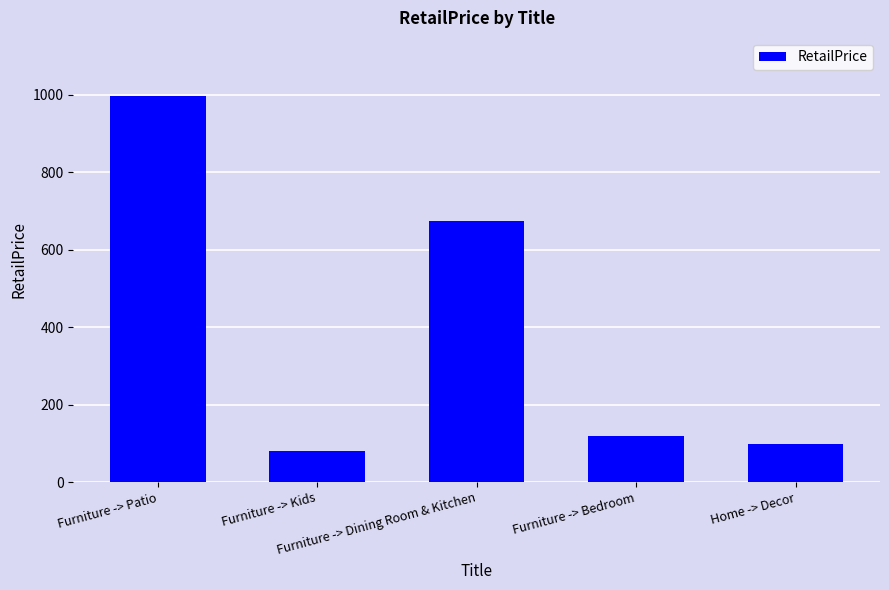

What is the sum of all values?

1969.8